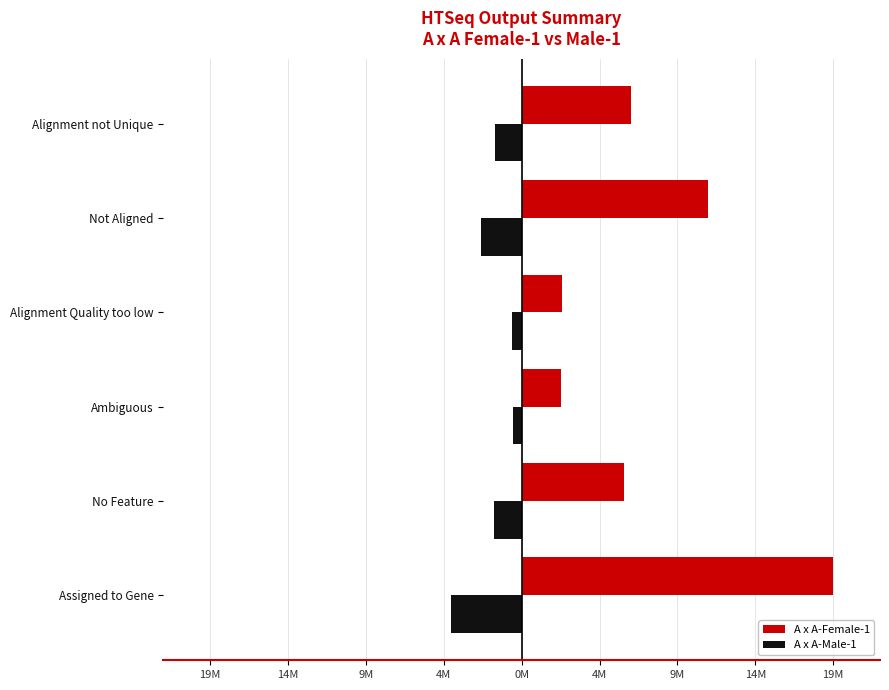

What is the sum of all A x A-Male-1 values?

-11475664